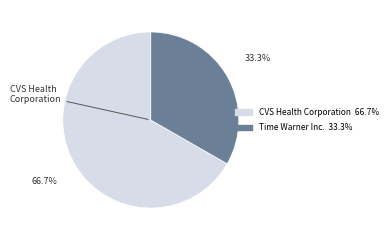

Is there a majority slice in this chart?

Yes